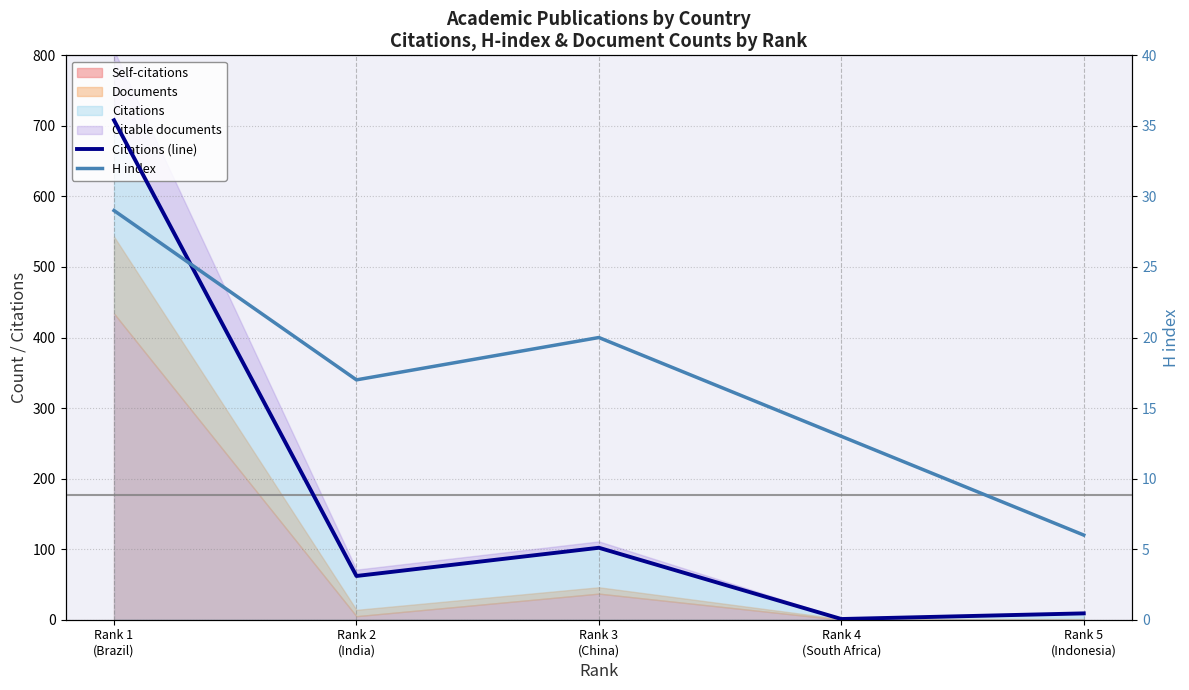

List the labels in order of H index value, smallest first.

Rank 5
(Indonesia), Rank 4
(South Africa), Rank 2
(India), Rank 3
(China), Rank 1
(Brazil)